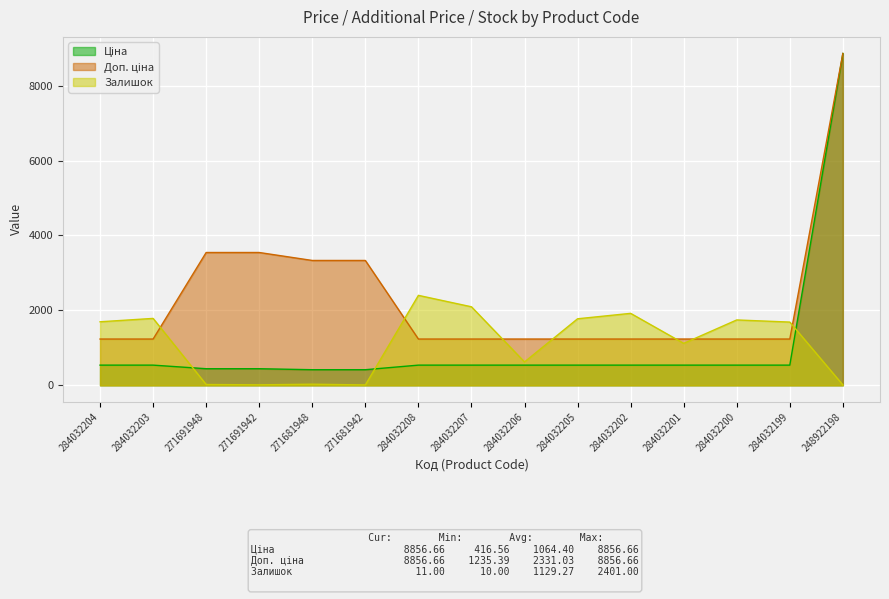

True or false: Ціна and Доп. ціна intersect in this chart.

False